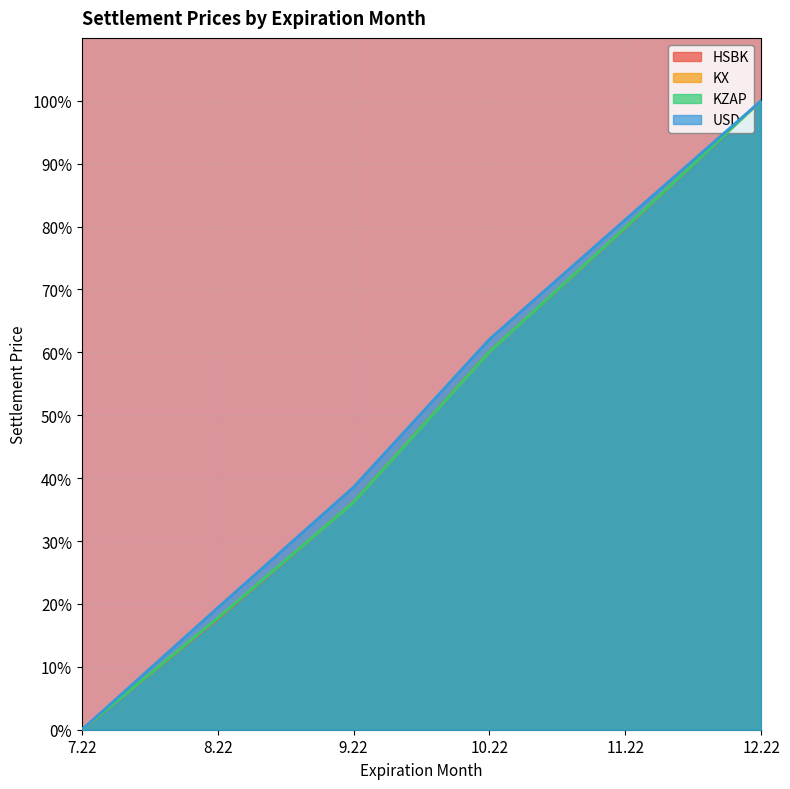

True or false: KX and KZAP cross at least once.

True